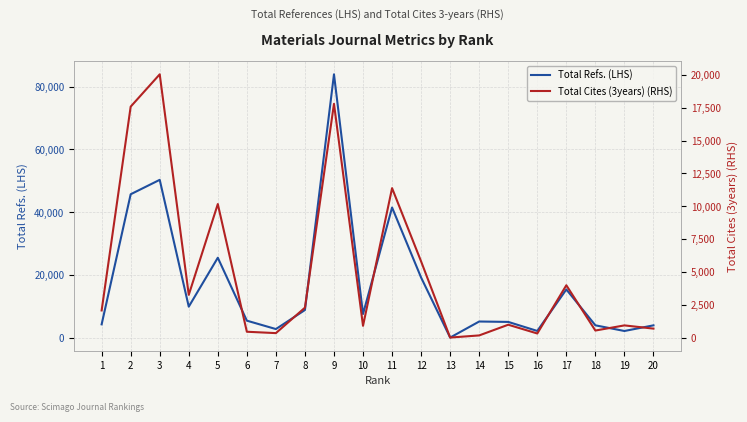

Reading left to right, extract all data points from this chart.

Total Refs. (LHS): 1=4212	2=45697	3=50296	4=9851	5=25458	6=5387	7=2711	8=8782	9=83940	10=7509	11=41471	12=19136	13=0	14=5118	15=4990	16=2109	17=15340	18=3905	19=2095	20=3896
Total Cites (3years) (RHS): 1=2063	2=17580	3=20040	4=3252	5=10164	6=443	7=338	8=2277	9=17794	10=895	11=11375	12=5795	13=0	14=163	15=977	16=310	17=3981	18=535	19=926	20=681